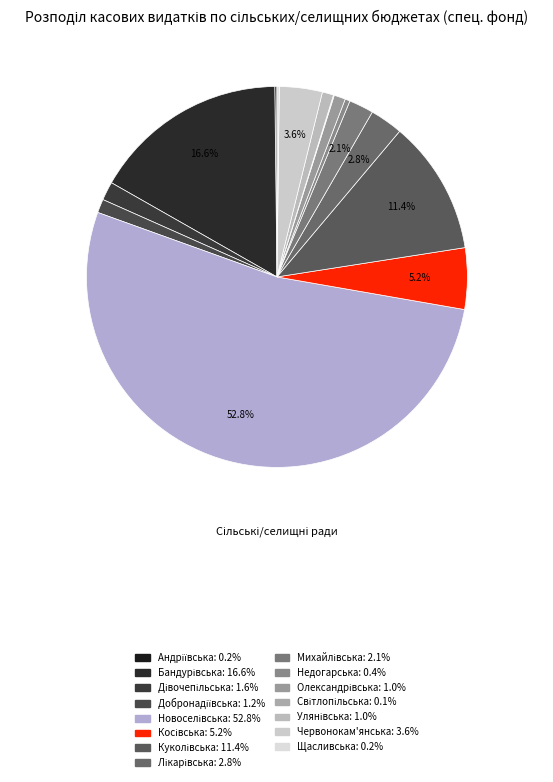

To the nearest percent, what percentage of the pie is Лікарівська?

3%